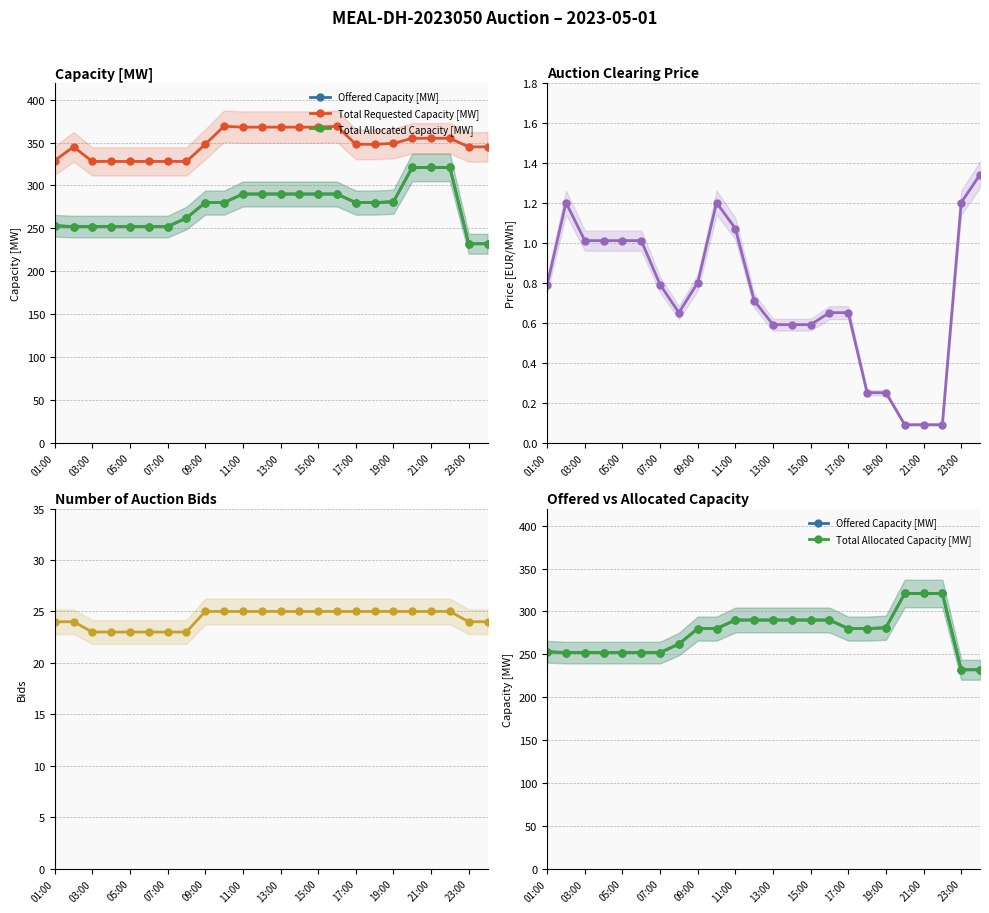

True or false: Total Allocated Capacity [MW] and Number of Auction Bids intersect in this chart.

False